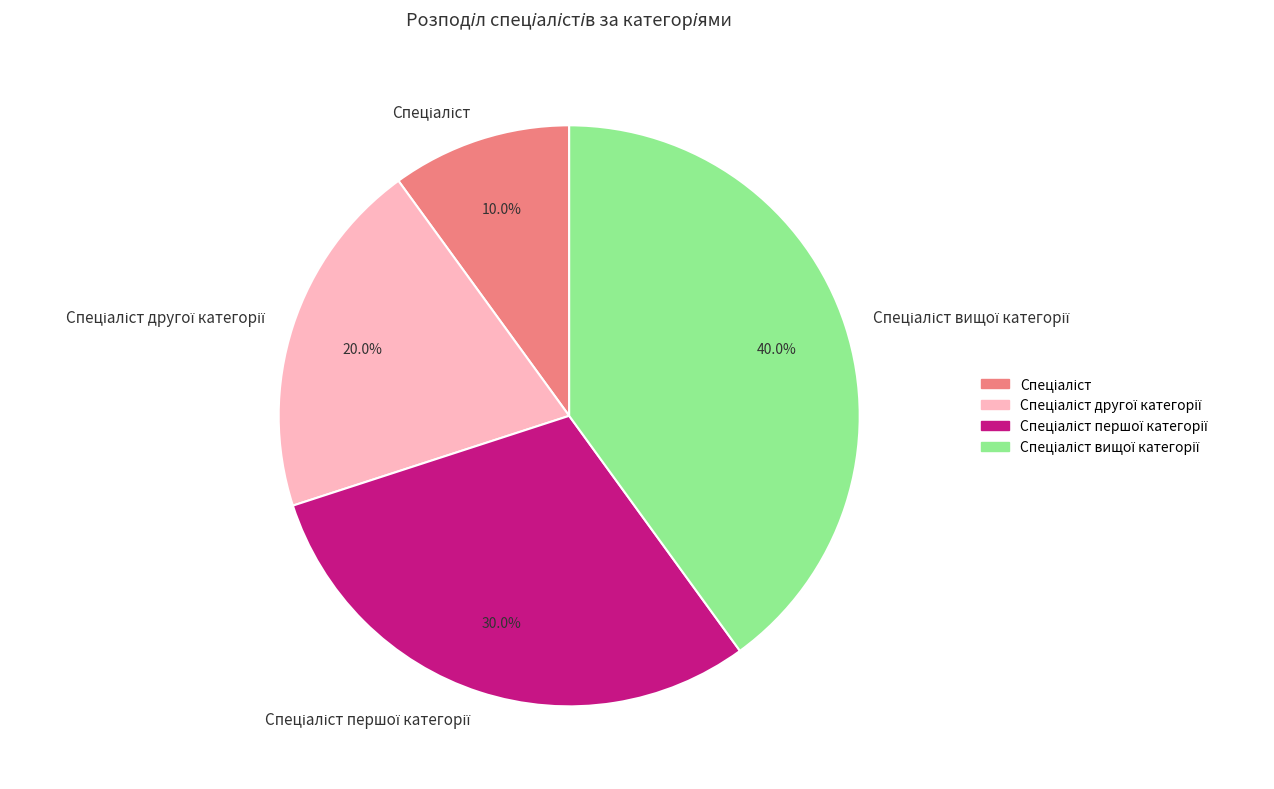

Does any single category account for the majority?

No